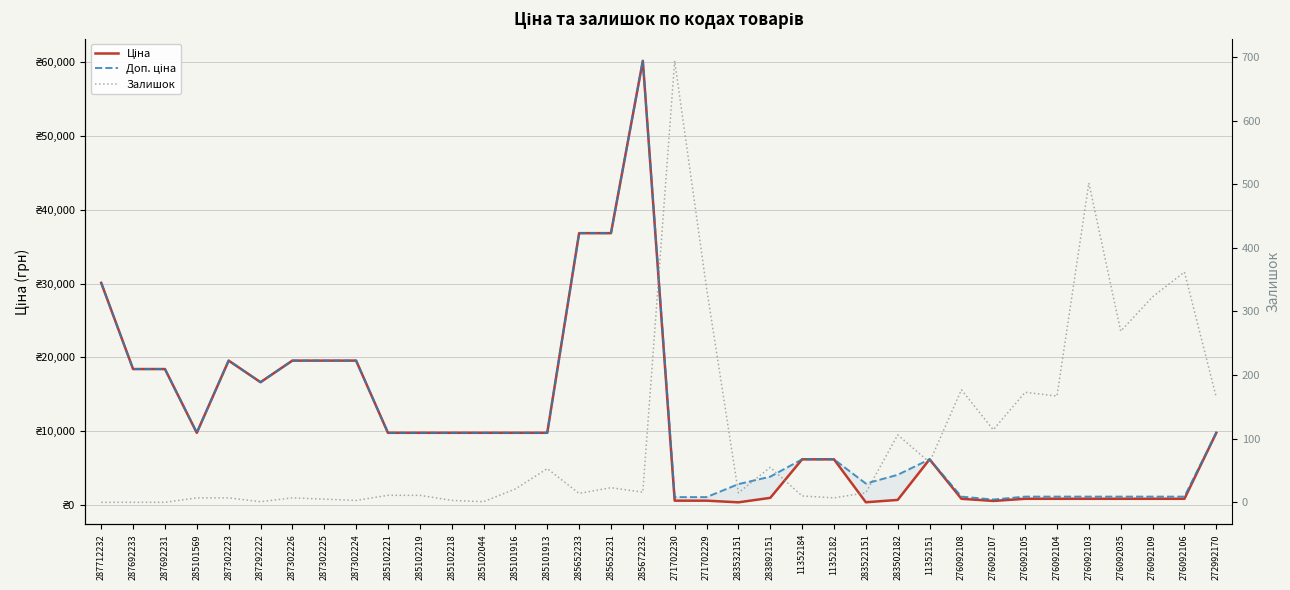

How many lines are shown in the chart?

3